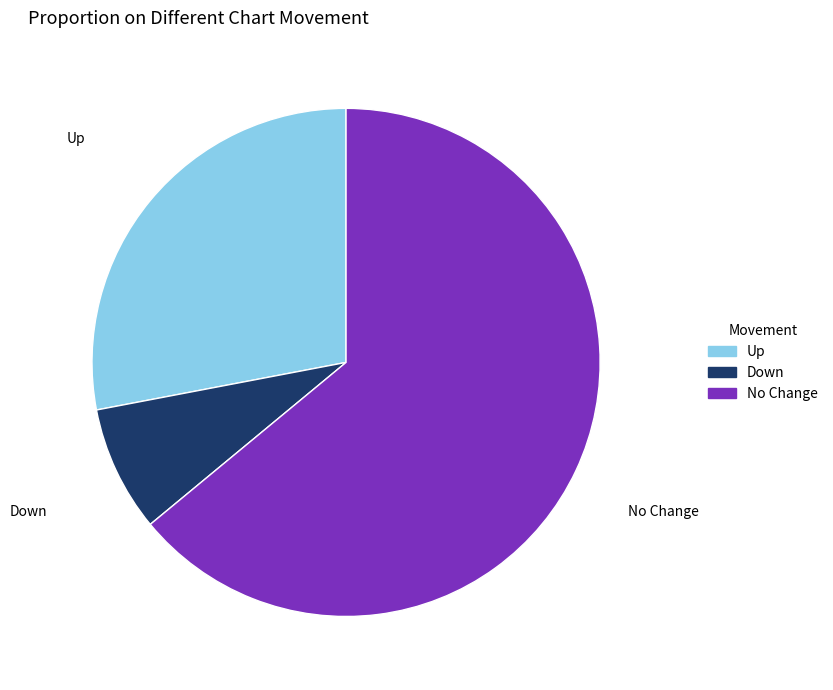

Do No Change and Up together represent more than half of the pie?

Yes